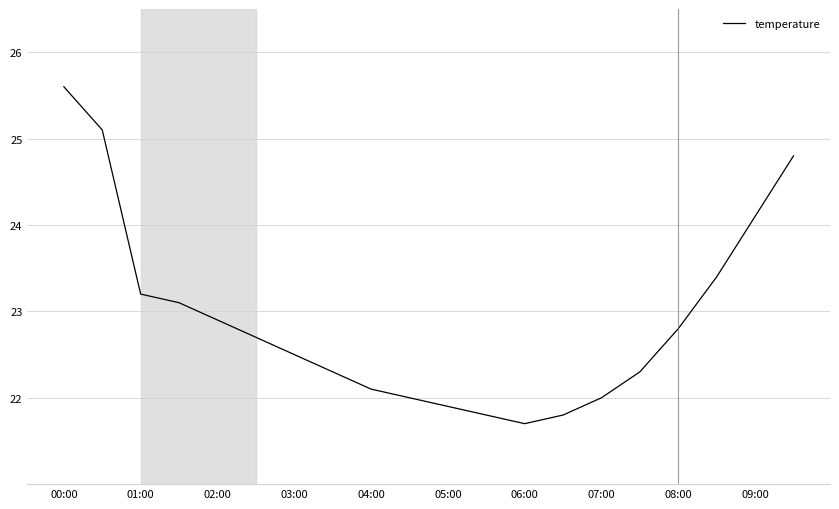

What is the maximum value shown in the chart?

25.6